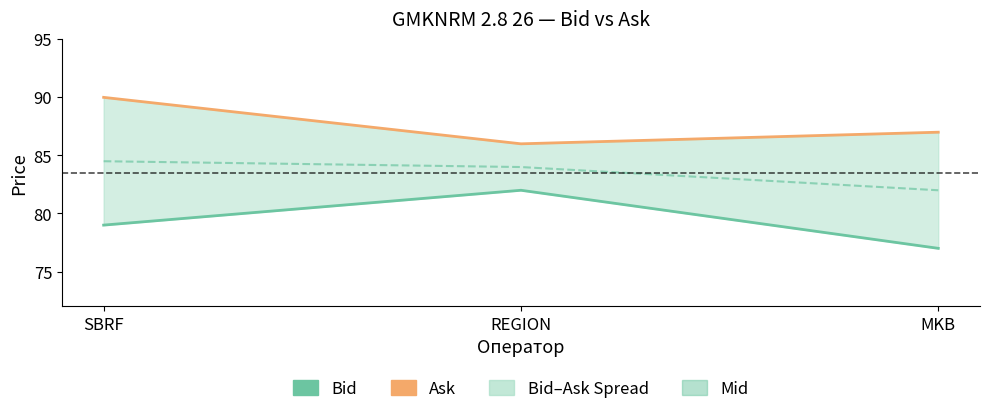

What is the difference between the Bid values at REGION and SBRF?

3.0